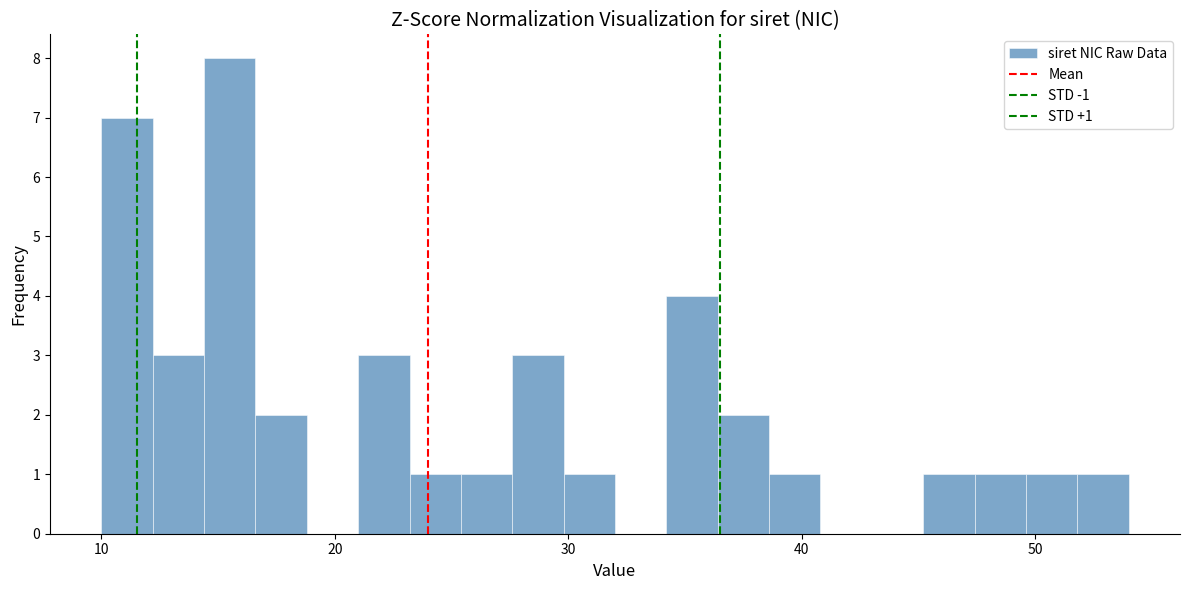

Read against the x-axis, roughly where is the centre of the tallest bar?

16